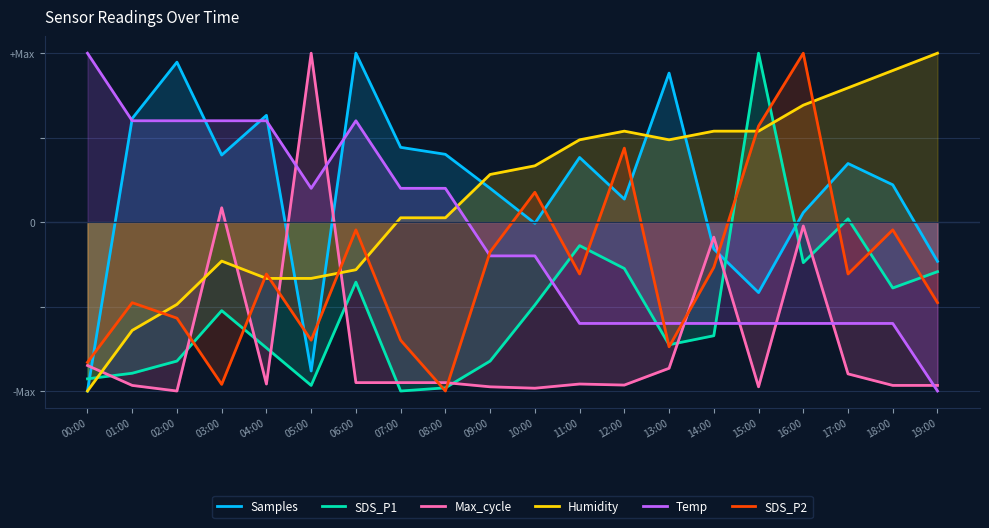

What is the label of the 4th point from the right?

16:00